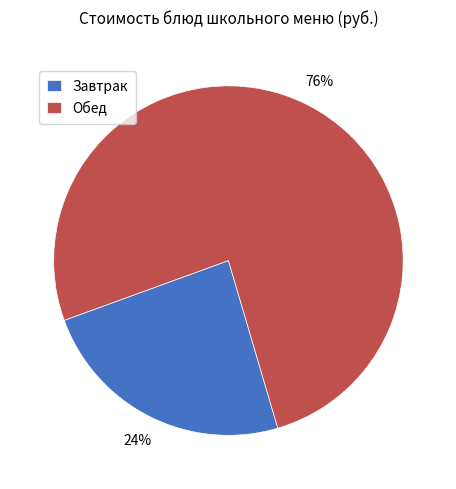

Is the sum of Обед and Завтрак greater than half?

Yes